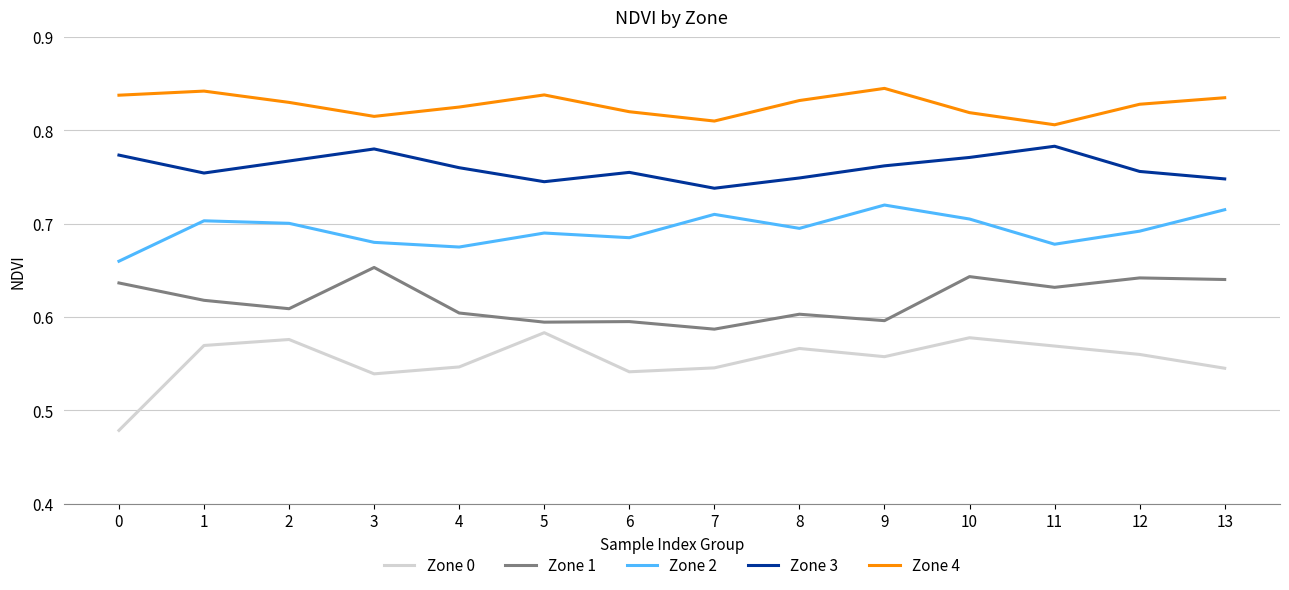

True or false: Zone 1 and Zone 2 intersect in this chart.

False